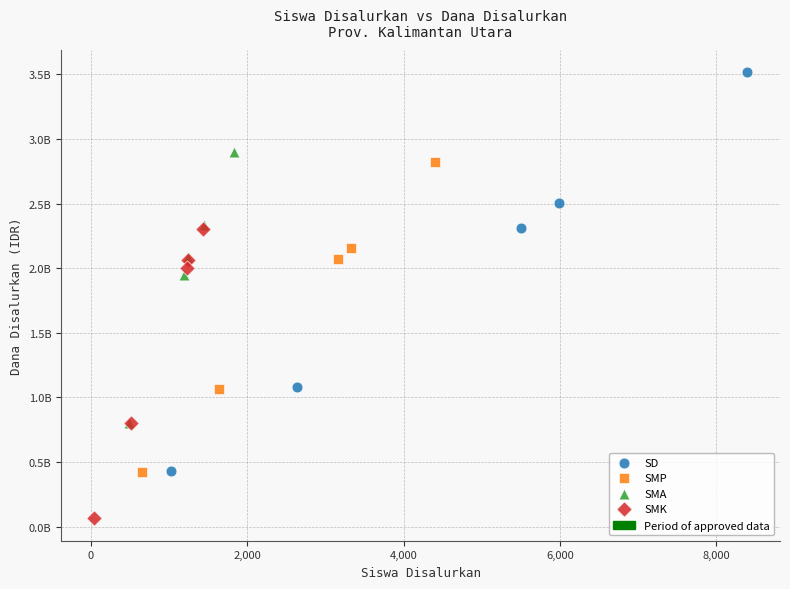

Which series has the largest Y range (max minus min)?

SD